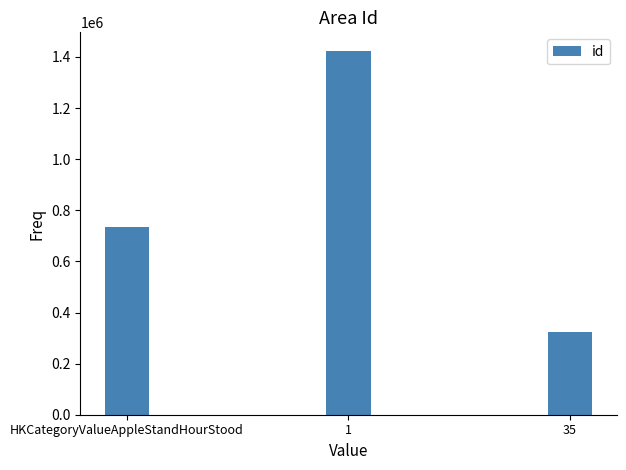

What is the label of the 3rd bar from the left?

35